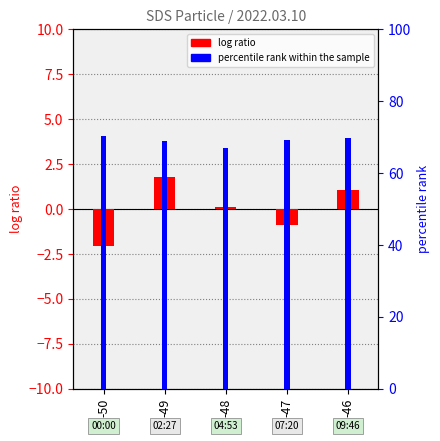

What is the sum of the log ratio values at -50 and -48?

-1.9